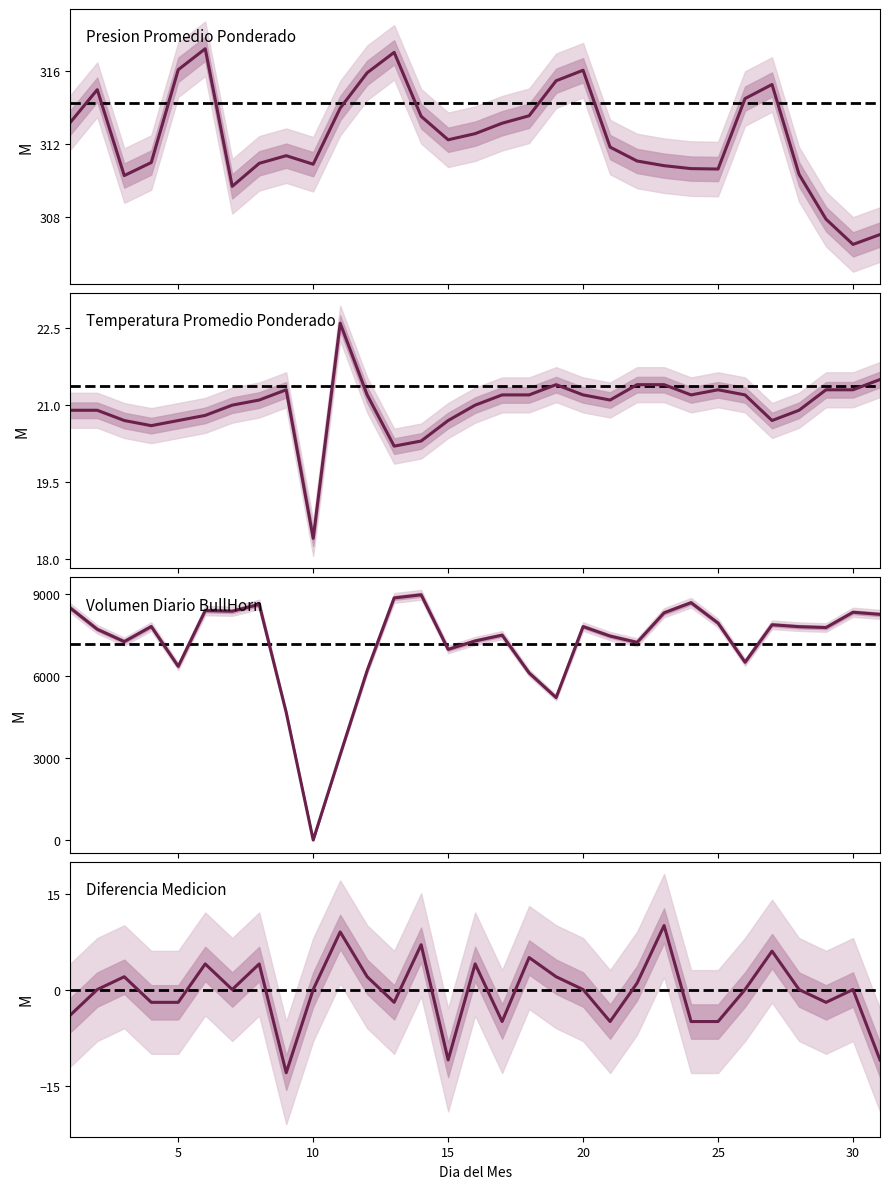

Is this an area chart (filled region under the line)?

No